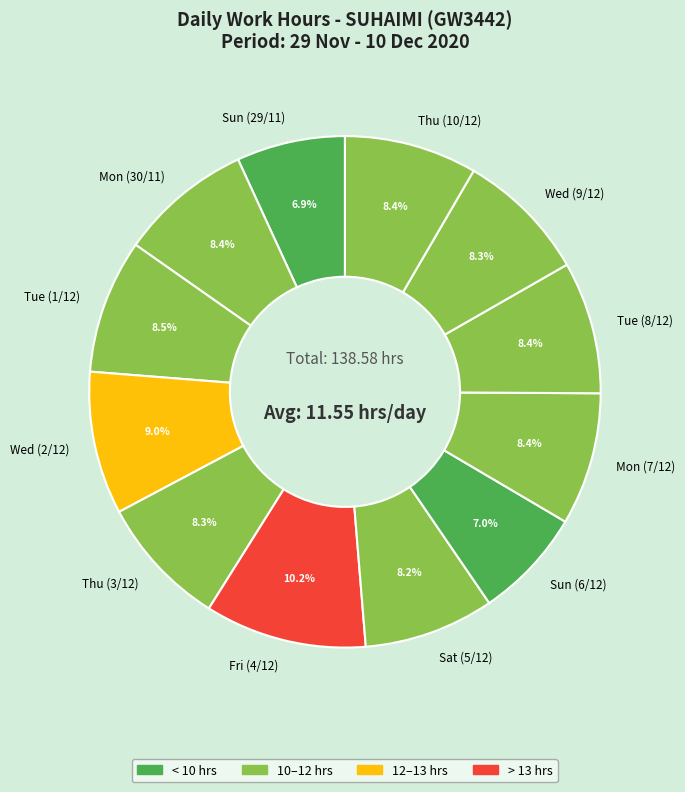

Do Wed (2/12) and Sat (5/12) together represent more than half of the pie?

No